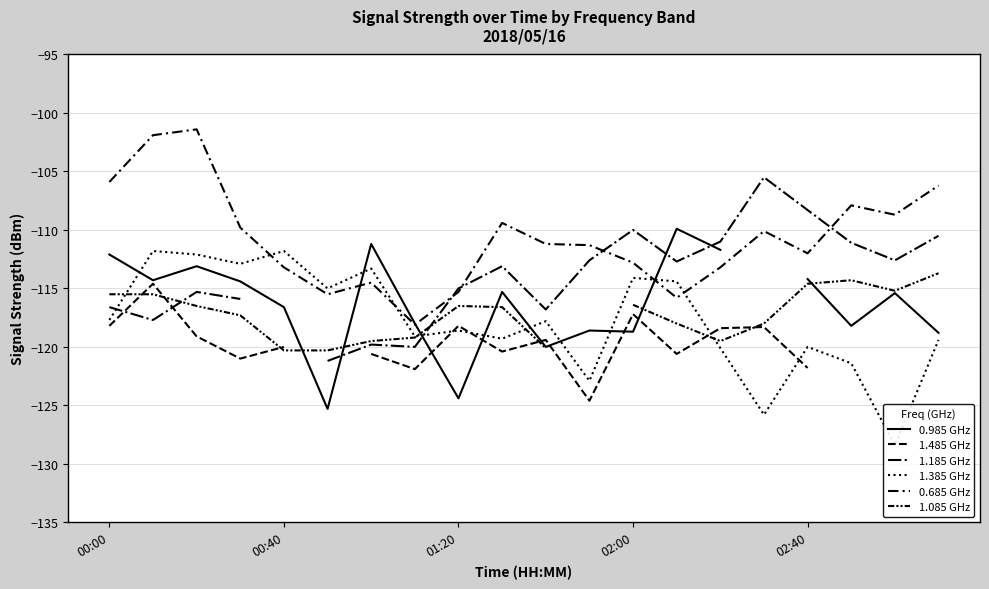

Which series has the largest total across all categories?

0.685 GHz